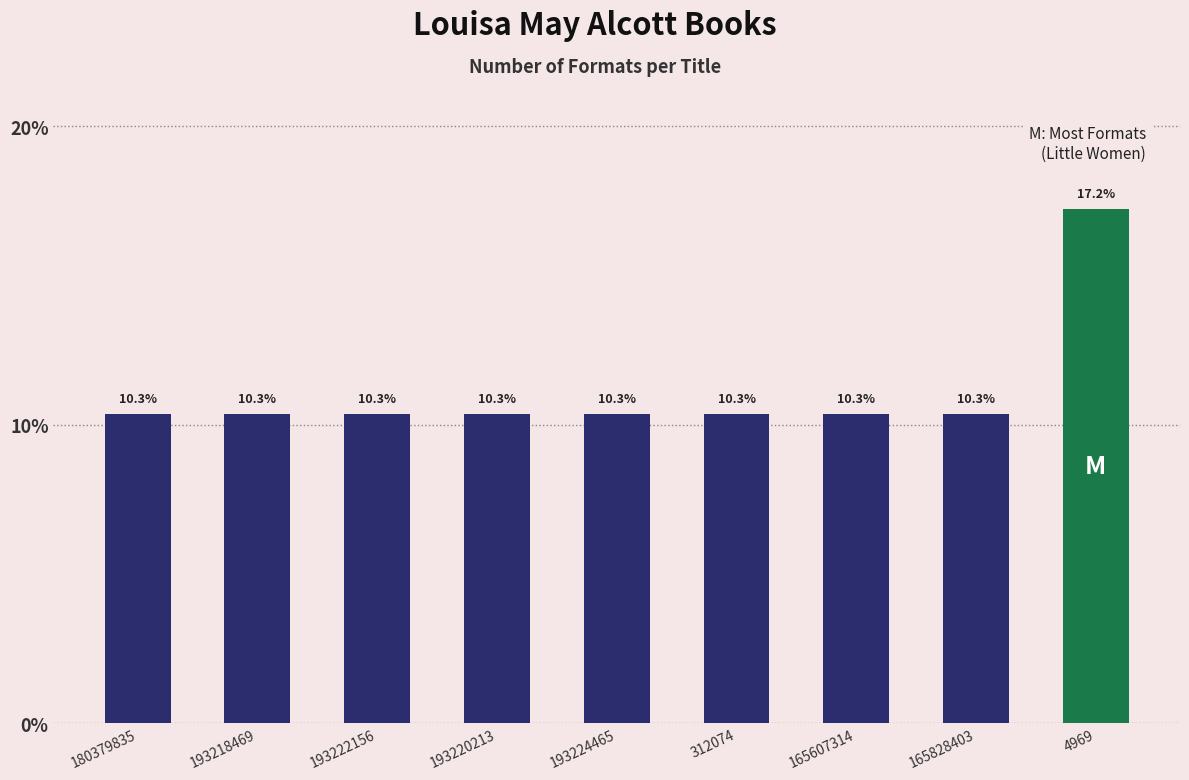

Reading right to left, what are all the values shown in this chart?

4969=17.2	165828403=10.3	165607314=10.3	312074=10.3	193224465=10.3	193220213=10.3	193222156=10.3	193218469=10.3	180379835=10.3